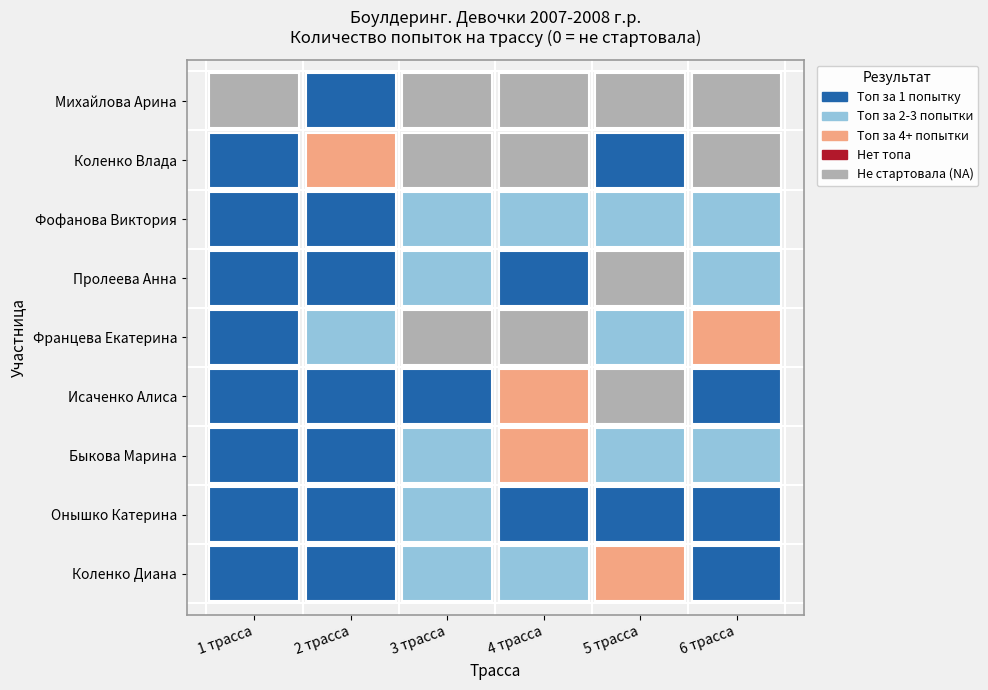

Rank the series by their maximum value, from highest to lowest.

Коленко Диана, Онышко Катерина, Быкова Марина, Исаченко Алиса, Францева Екатерина, Пролеева Анна, Фофанова Виктория, Коленко Влада, Михайлова Арина